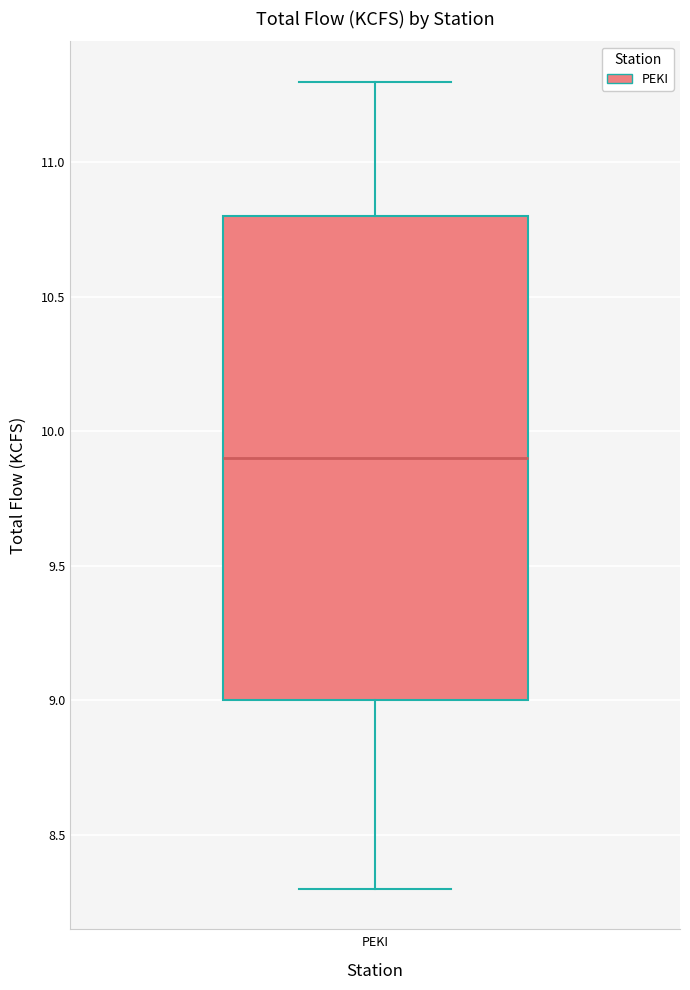

Where does the lower whisker of the box for PEKI end on the y-axis? The values are not printed on the chart, so give them approximately, as read against the axis.

8.3